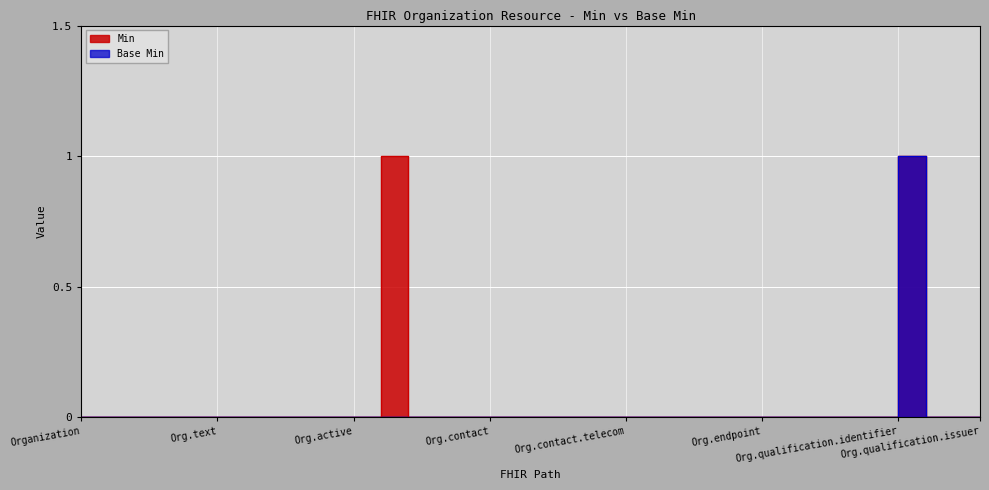

Between Organization.alias and Organization.qualification.extension, which series saw the biggest shift?

Min